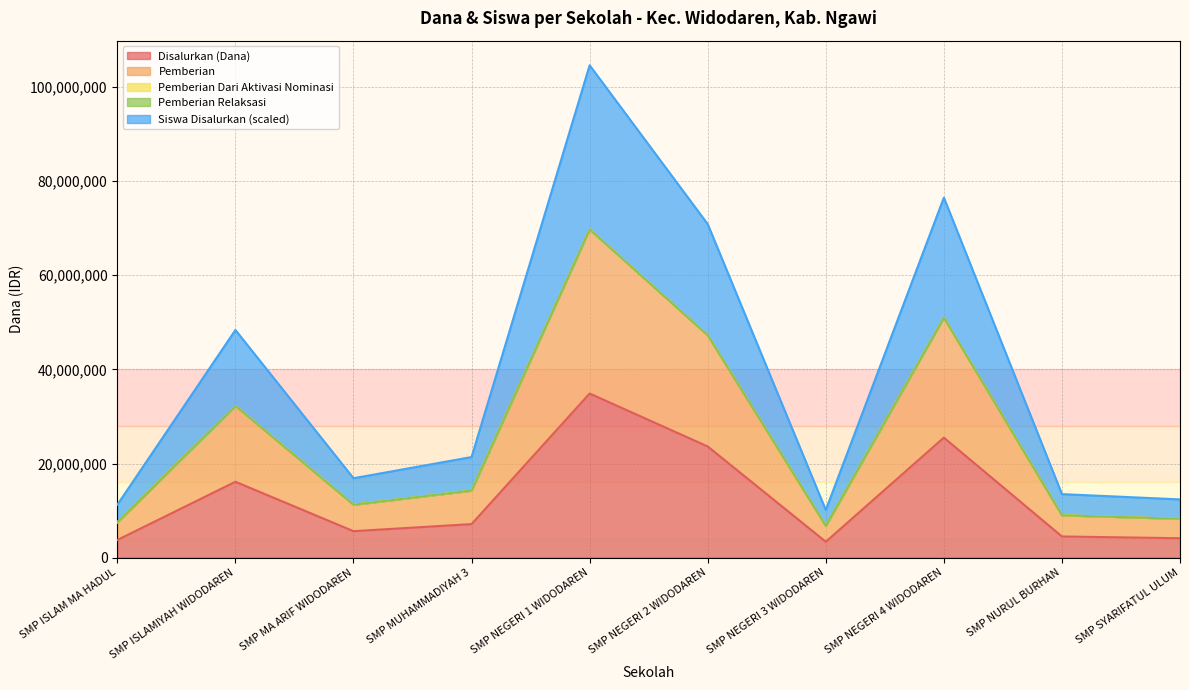

True or false: Disalurkan (Dana) and Siswa Disalurkan intersect in this chart.

False